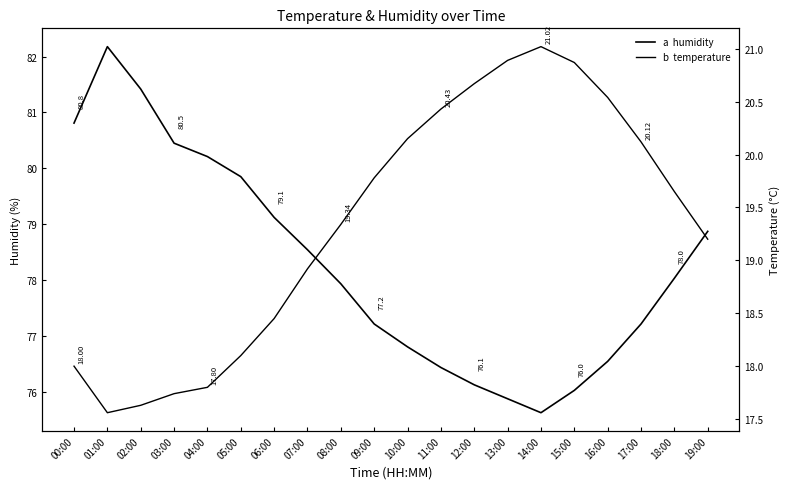

What value does the temperature series have at 00:00?

18.0